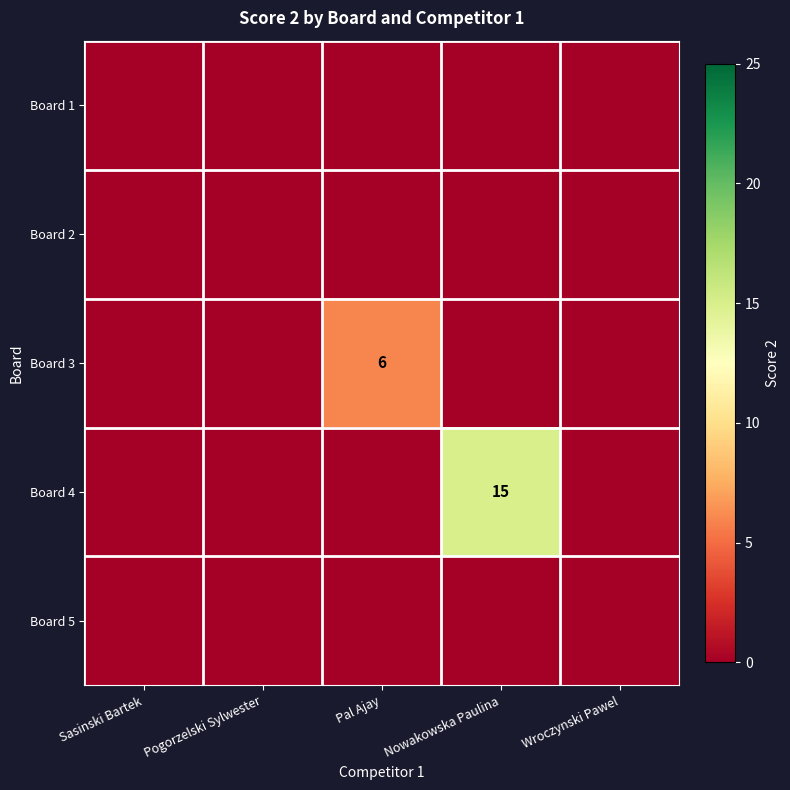

Rank the series by their maximum value, from lowest to highest.

Board 1, Board 2, Board 5, Board 3, Board 4